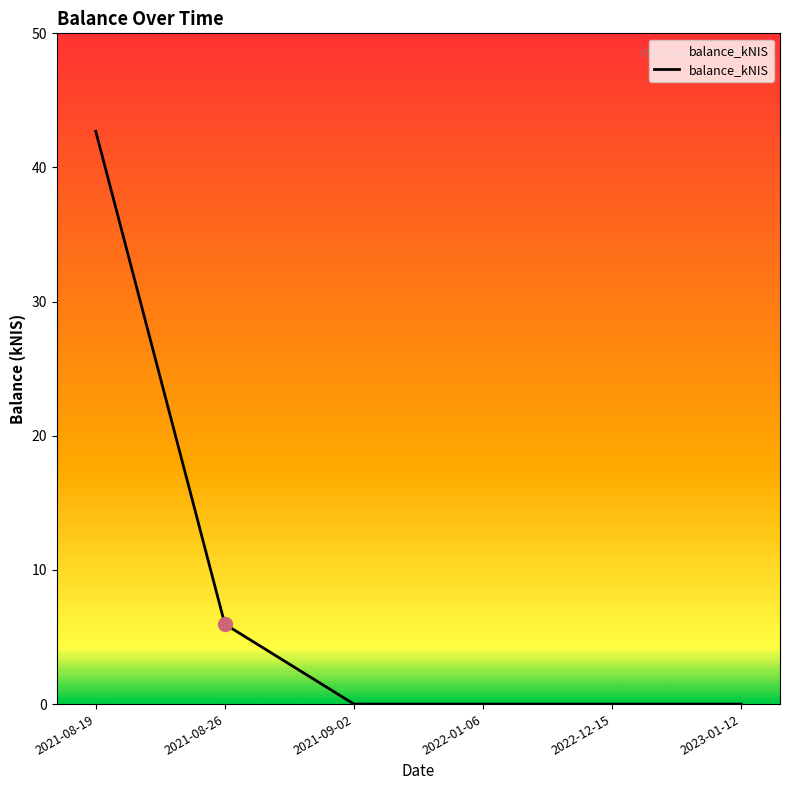

What is the average value?

8.1